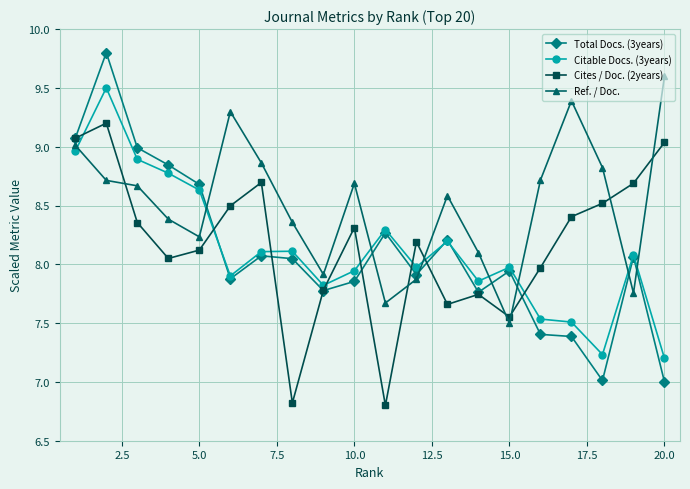

Which series has the largest total across all categories?

Ref. / Doc.